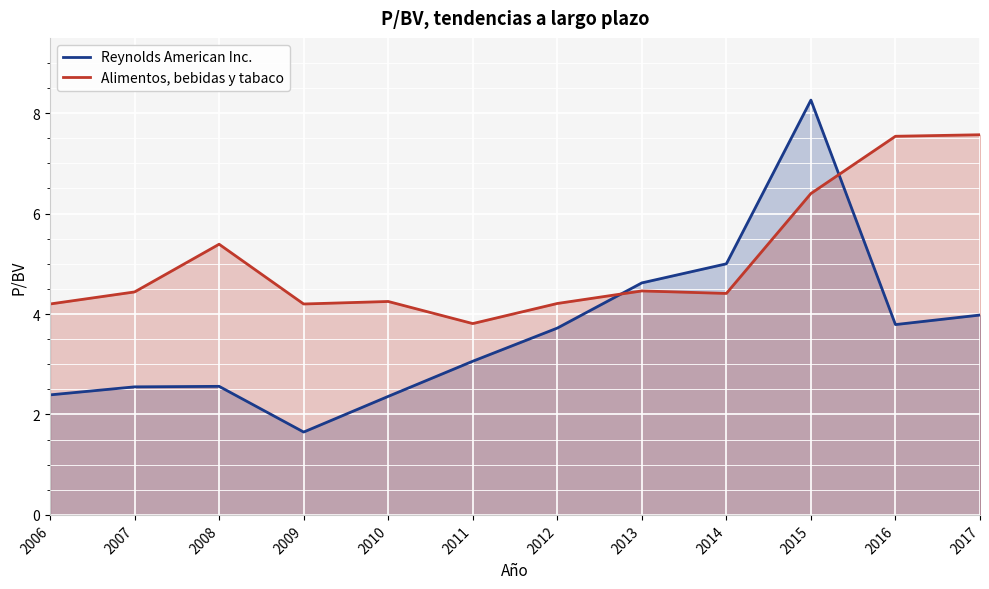

What is the difference between the Reynolds American Inc. values at 2016 and 2010?

1.4